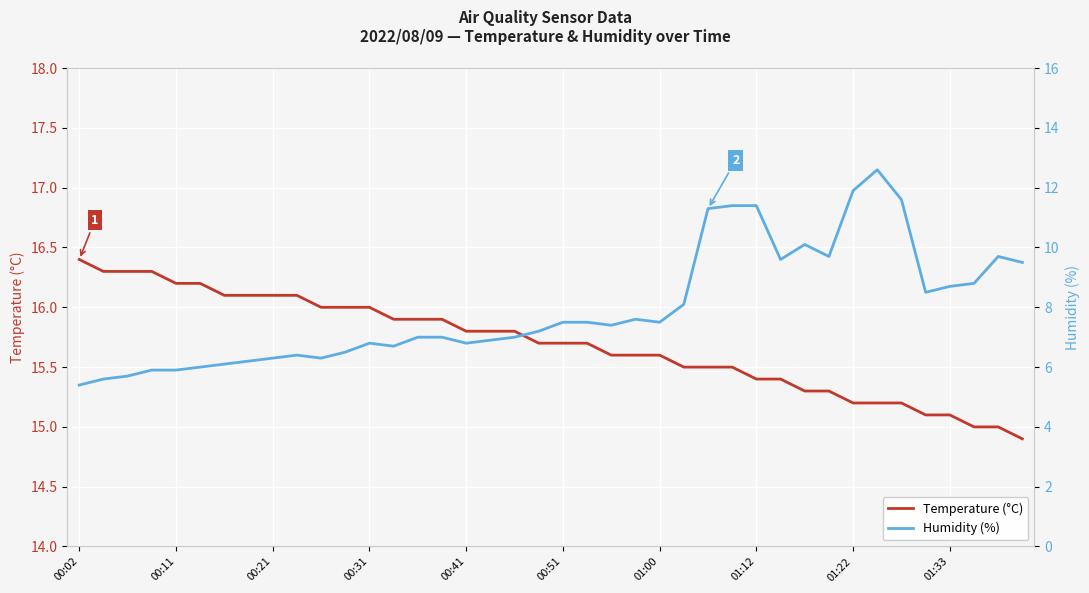

How many data points in Humidity (%) are above 7?

21